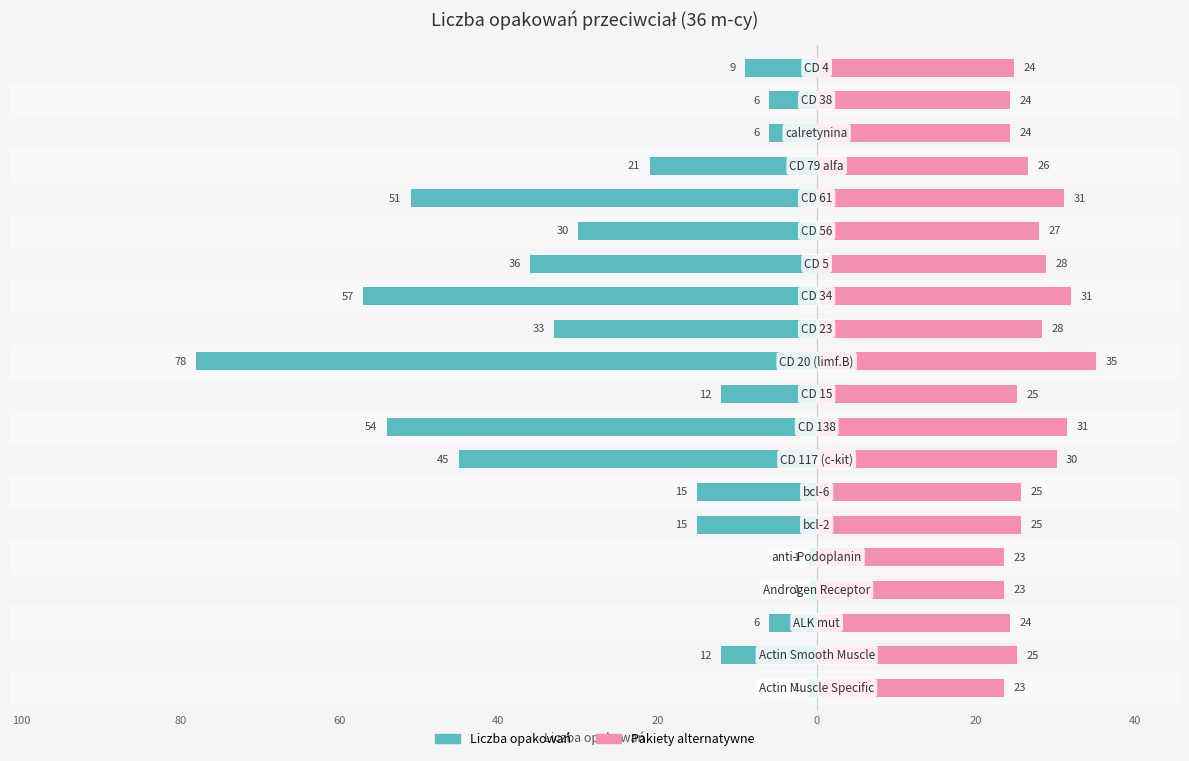

At how many categories does at least one series exceed -7?

20